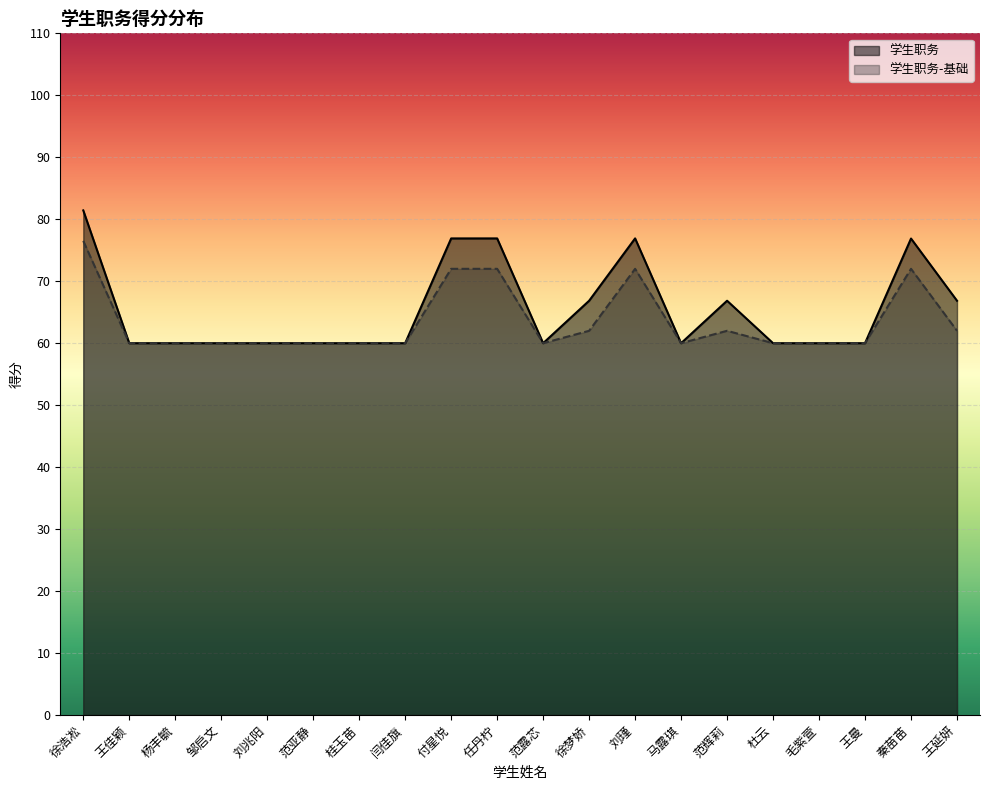

Reading right to left, extract all data points from this chart.

学生职务: 66.8	76.9	60.0	60.0	60.0	66.8	60.0	76.9	66.8	60.0	76.9	76.9	60.0	60.0	60.0	60.0	60.0	60.0	60.0	81.4
学生职务-基础: 62.0	72.0	60.0	60.0	60.0	62.0	60.0	72.0	62.0	60.0	72.0	72.0	60.0	60.0	60.0	60.0	60.0	60.0	60.0	76.5